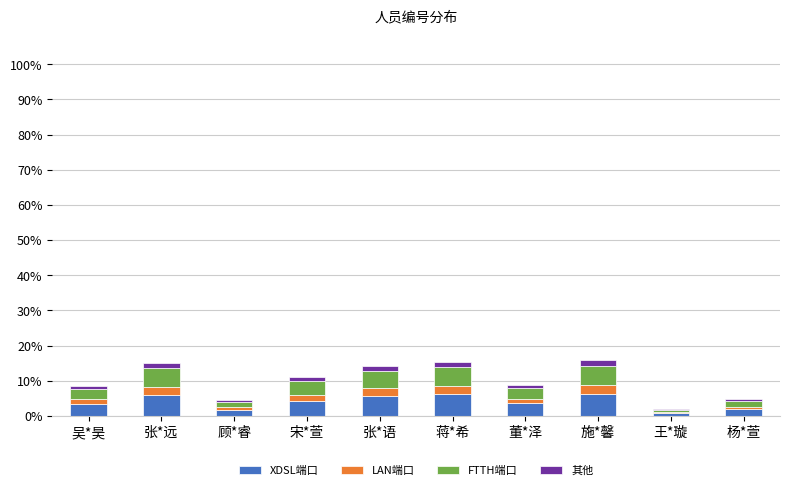

What is the highest value of the XDSL端口 series?

6.3